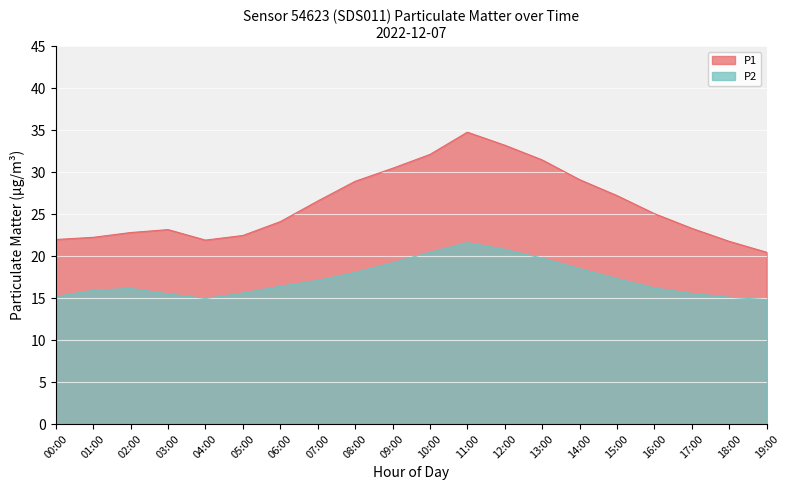

Rank the categories by P2 value from highest to lowest.

11:00, 12:00, 10:00, 13:00, 09:00, 14:00, 08:00, 15:00, 07:00, 06:00, 16:00, 02:00, 01:00, 05:00, 17:00, 03:00, 00:00, 18:00, 04:00, 19:00